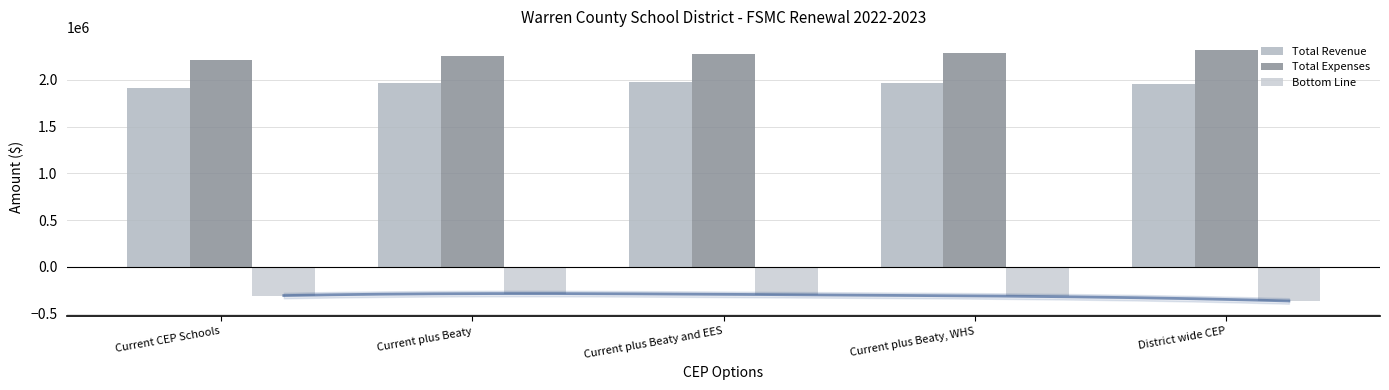

Which series has the largest range (max minus min)?

Total Expenses